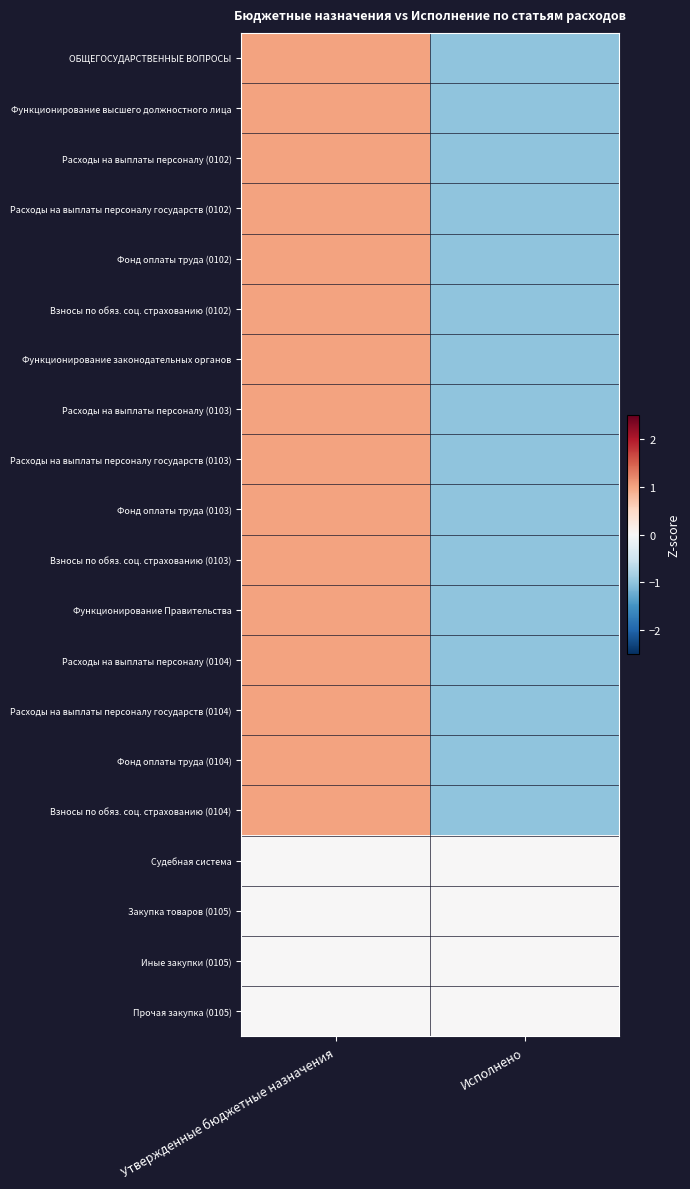

Reading left to right, list all the values displayed in this chart.

ОБЩЕГОСУДАРСТВЕННЫЕ ВОПРОСЫ: Утвержденные бюджетные назначения=1.0	Исполнено=-1.0
Функционирование высшего должностного лица: Утвержденные бюджетные назначения=1.0	Исполнено=-1.0
Расходы на выплаты персоналу (0102): Утвержденные бюджетные назначения=1.0	Исполнено=-1.0
Расходы на выплаты персоналу государств (0102): Утвержденные бюджетные назначения=1.0	Исполнено=-1.0
Фонд оплаты труда (0102): Утвержденные бюджетные назначения=1.0	Исполнено=-1.0
Взносы по обяз. соц. страхованию (0102): Утвержденные бюджетные назначения=1.0	Исполнено=-1.0
Функционирование законодательных органов: Утвержденные бюджетные назначения=1.0	Исполнено=-1.0
Расходы на выплаты персоналу (0103): Утвержденные бюджетные назначения=1.0	Исполнено=-1.0
Расходы на выплаты персоналу государств (0103): Утвержденные бюджетные назначения=1.0	Исполнено=-1.0
Фонд оплаты труда (0103): Утвержденные бюджетные назначения=1.0	Исполнено=-1.0
Взносы по обяз. соц. страхованию (0103): Утвержденные бюджетные назначения=1.0	Исполнено=-1.0
Функционирование Правительства: Утвержденные бюджетные назначения=1.0	Исполнено=-1.0
Расходы на выплаты персоналу (0104): Утвержденные бюджетные назначения=1.0	Исполнено=-1.0
Расходы на выплаты персоналу государств (0104): Утвержденные бюджетные назначения=1.0	Исполнено=-1.0
Фонд оплаты труда (0104): Утвержденные бюджетные назначения=1.0	Исполнено=-1.0
Взносы по обяз. соц. страхованию (0104): Утвержденные бюджетные назначения=1.0	Исполнено=-1.0
Судебная система: Утвержденные бюджетные назначения=0.0	Исполнено=0.0
Закупка товаров (0105): Утвержденные бюджетные назначения=0.0	Исполнено=0.0
Иные закупки (0105): Утвержденные бюджетные назначения=0.0	Исполнено=0.0
Прочая закупка (0105): Утвержденные бюджетные назначения=0.0	Исполнено=0.0